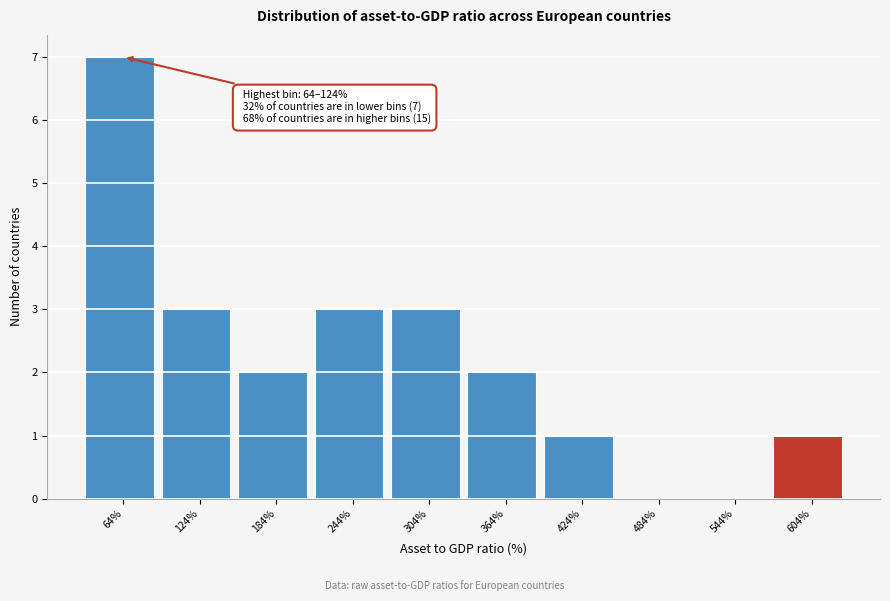

Reading left to right, list all the values displayed in this chart.

64%=7	124%=3	184%=2	244%=3	304%=3	364%=2	424%=1	484%=0	544%=0	604%=1